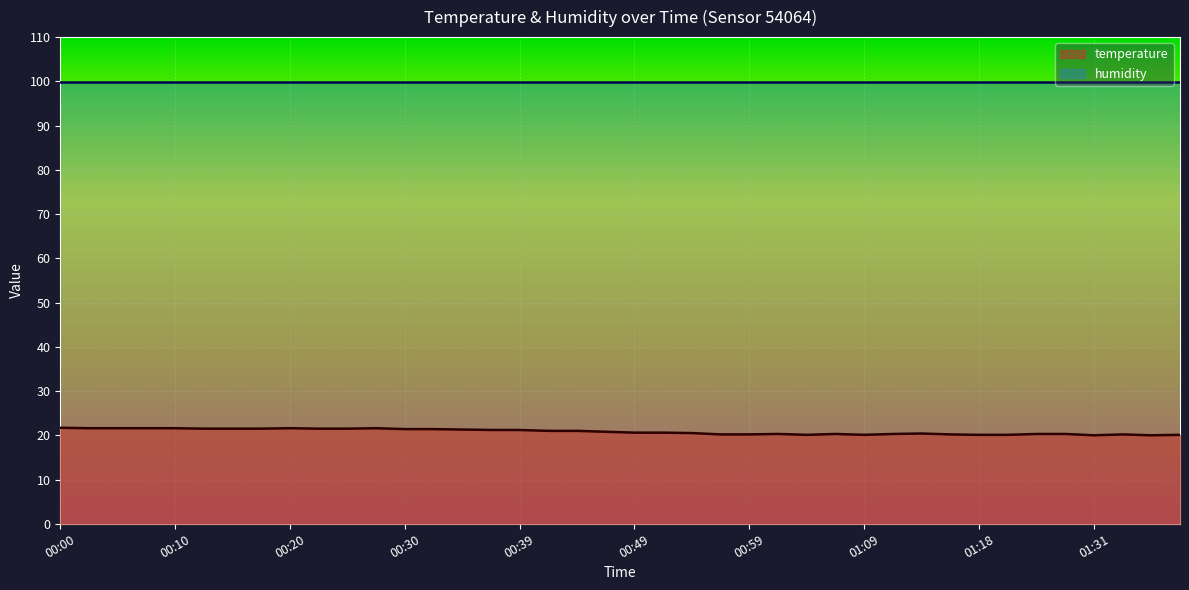

Does the chart display data point markers on the line(s)?

No